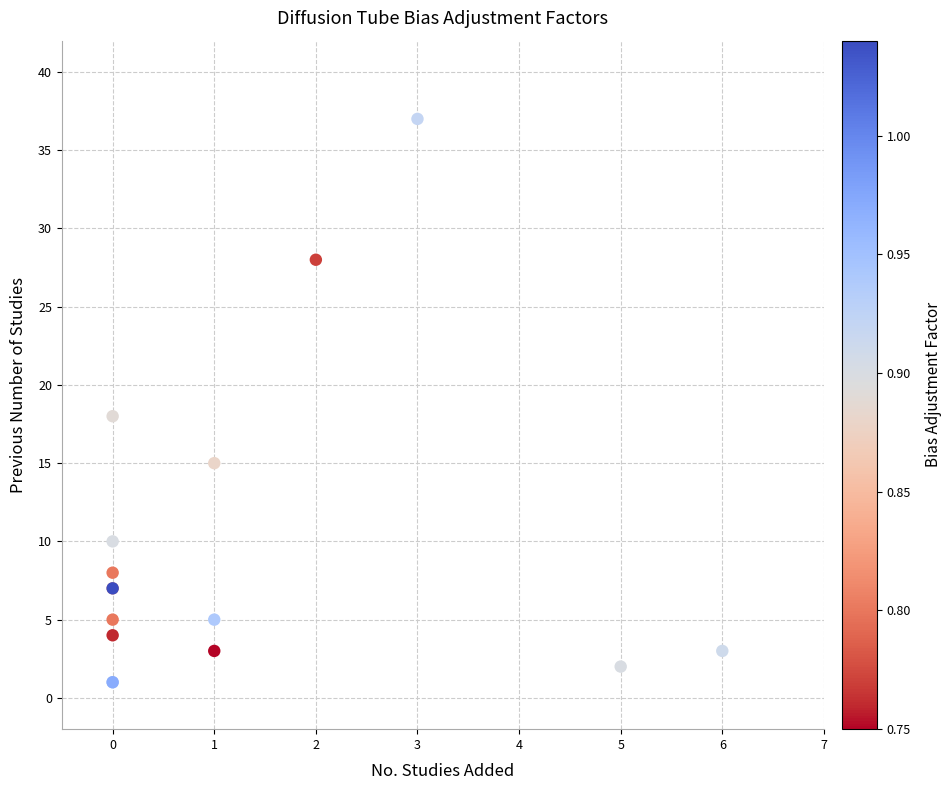

What Y value in the scatter plot is closest to 19?

18